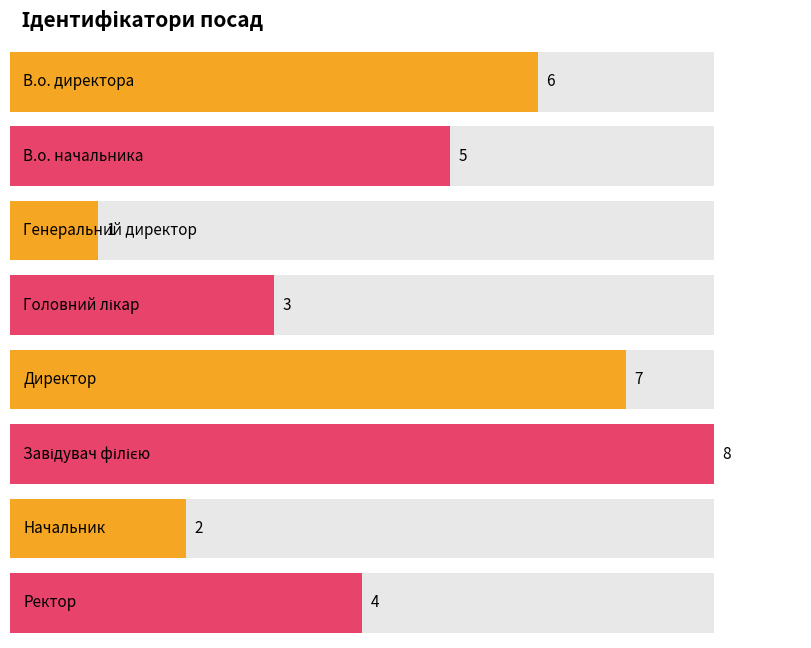

Which category has the highest value across all series?

Завідувач філією